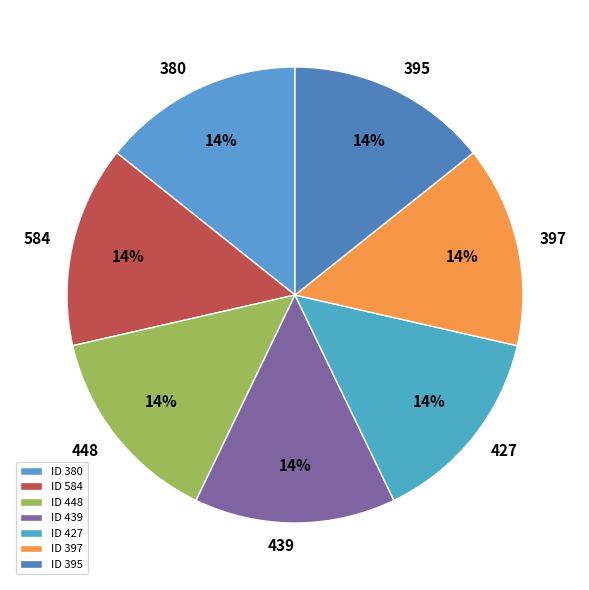

Is it true that 584 is 25% of the pie?

False